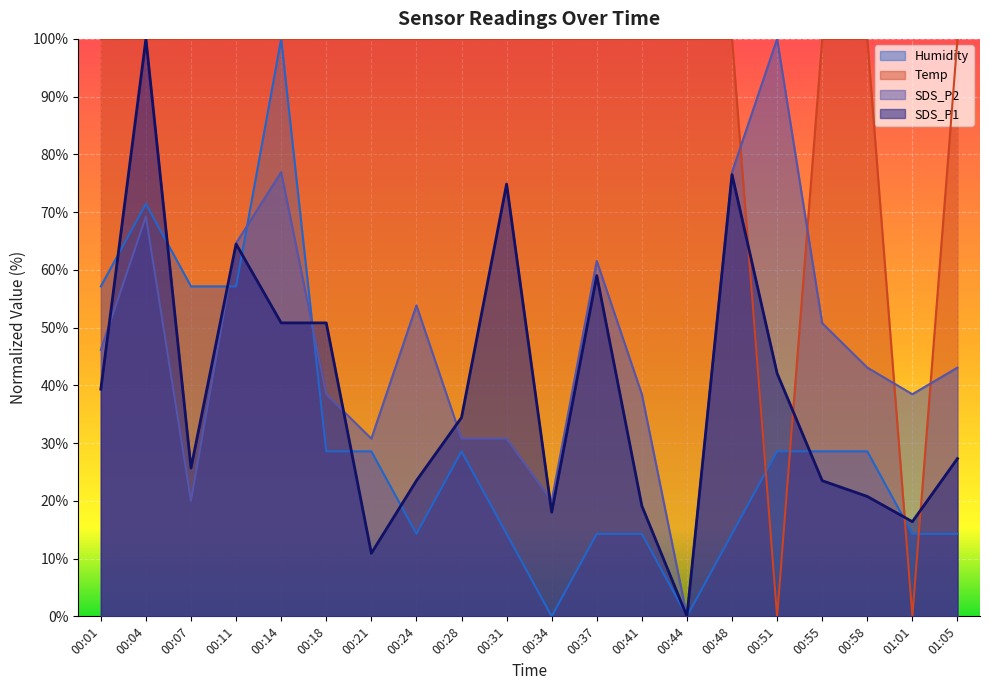

What is the value of the Temp point at the 8th from the left?

100.0